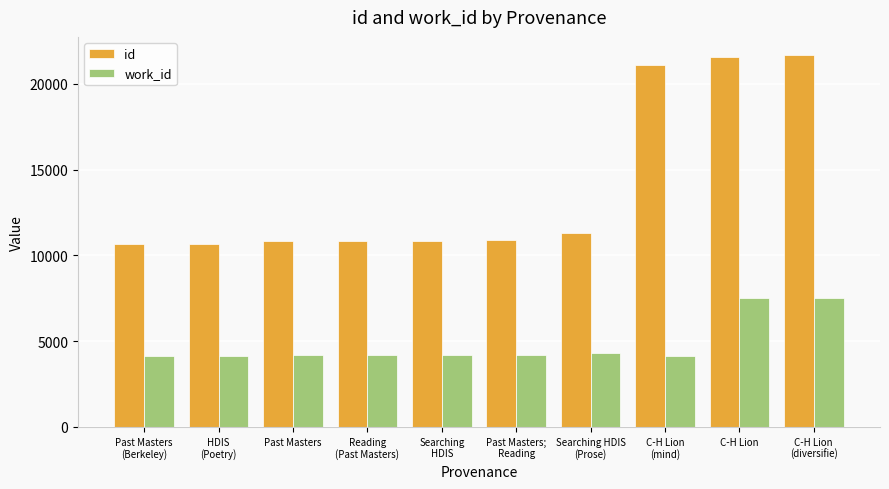

Rank the series by their average value, from lowest to highest.

work_id, id